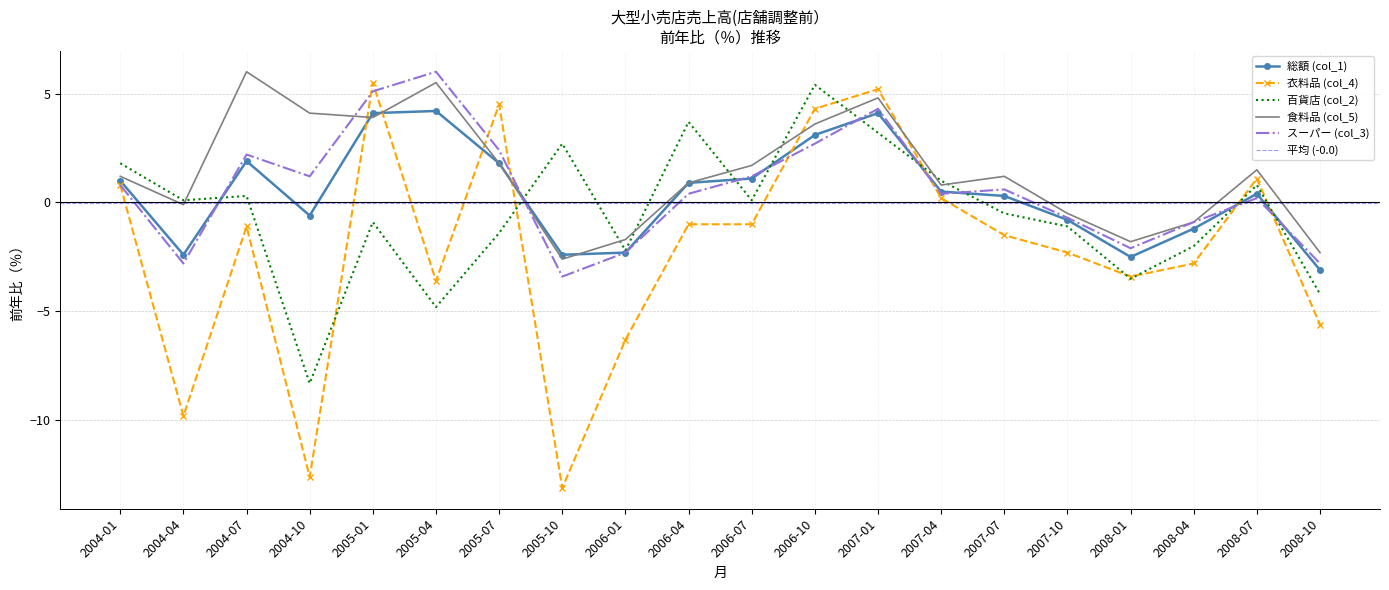

What is the sum of all 食料品 (col_5) values?

27.1